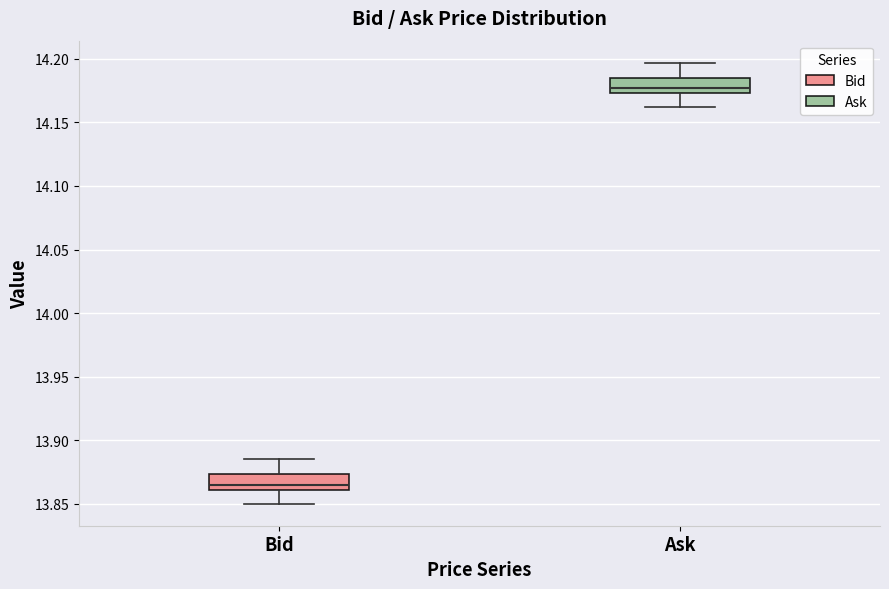

Reading left to right, read every box against the y-axis: the position of its median line, the range the box covers, and the ends of its whiskers. The values are not printed on the chart, so give them approximately, as read against the axis.

Bid: median 13.865, box 13.860 to 13.875, whiskers 13.850 to 13.885
Ask: median 14.175 (just above the box's lower edge), box 14.175 to 14.185, whiskers 14.160 to 14.195